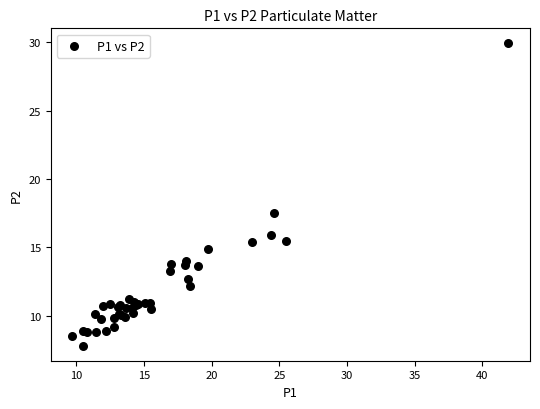

What Y value in the scatter plot is closest to 18?

17.5